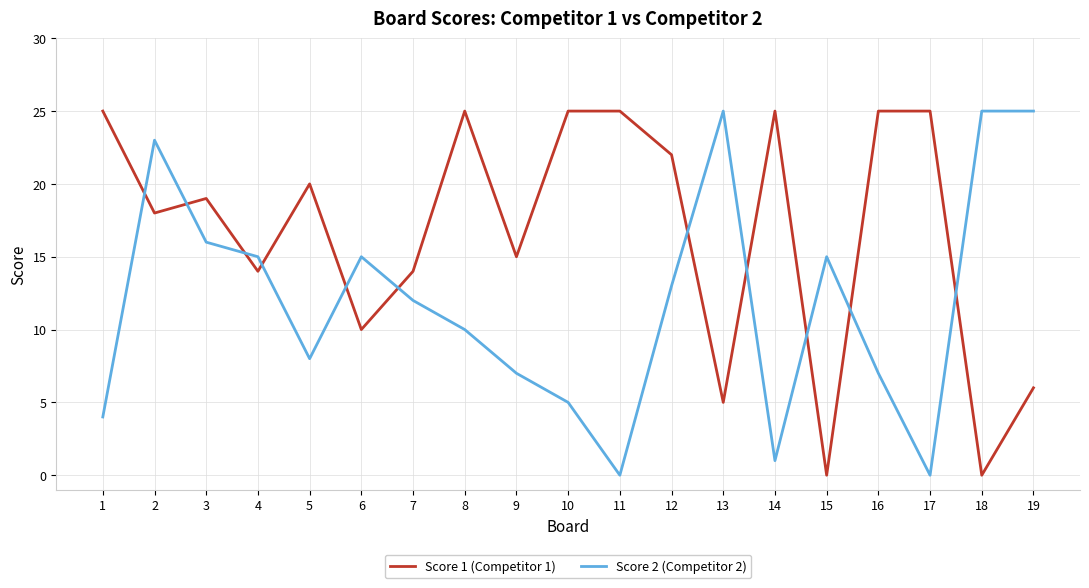

What are all the series names shown in the legend?

Score 1 (Competitor 1), Score 2 (Competitor 2)